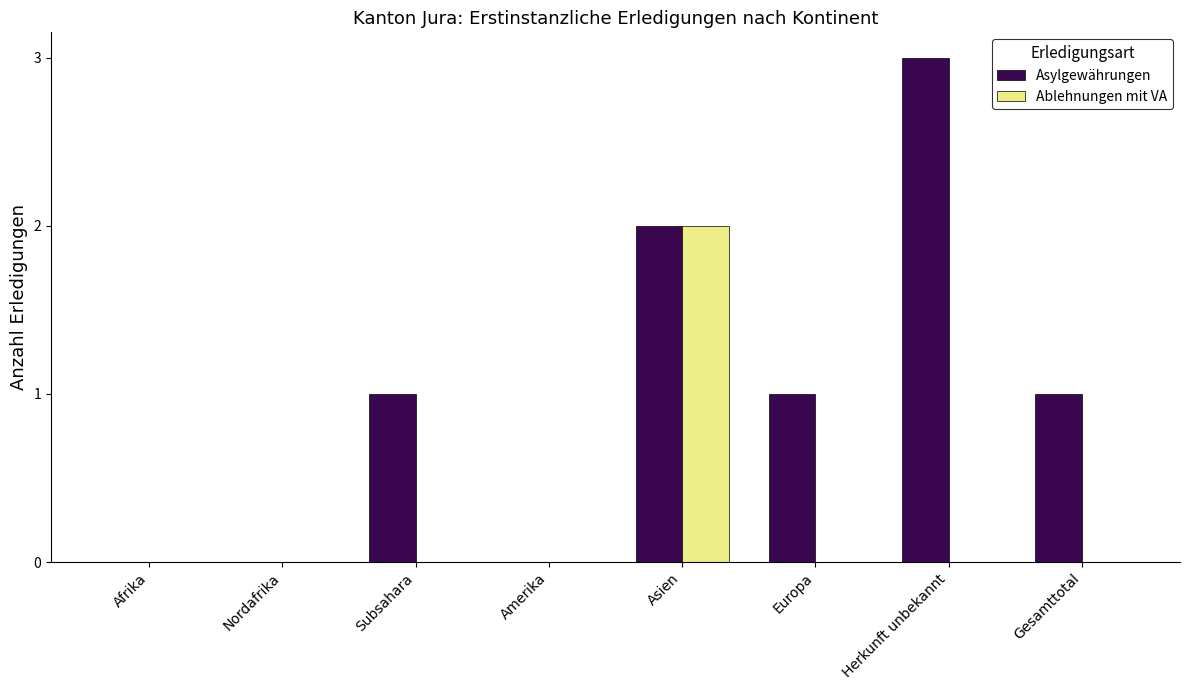

Reading left to right, list all the values displayed in this chart.

Asylgewährungen: Afrika=0	Nordafrika=0	Subsahara=1	Amerika=0	Asien=2	Europa=1	Herkunft unbekannt=3	Gesamttotal=1
Ablehnungen mit VA: Afrika=0	Nordafrika=0	Subsahara=0	Amerika=0	Asien=2	Europa=0	Herkunft unbekannt=0	Gesamttotal=0